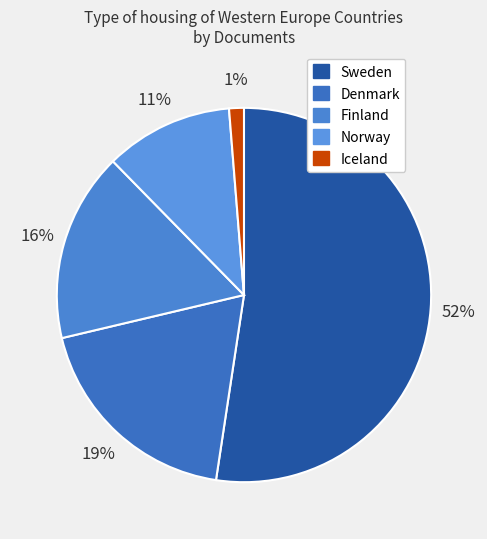

Which category has the smallest portion of the pie?

Iceland